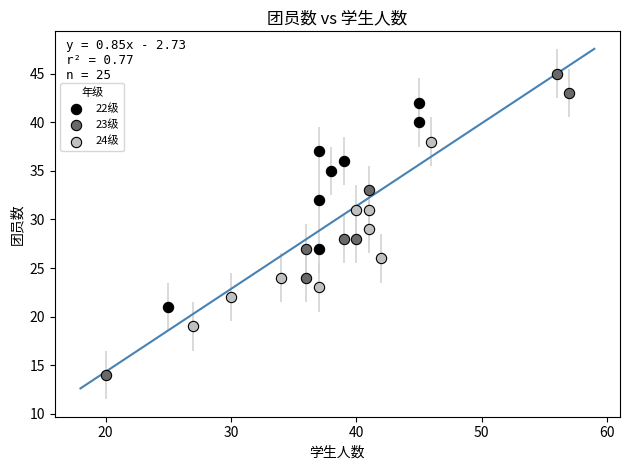

Which series reaches the minimum Y coordinate?

23级